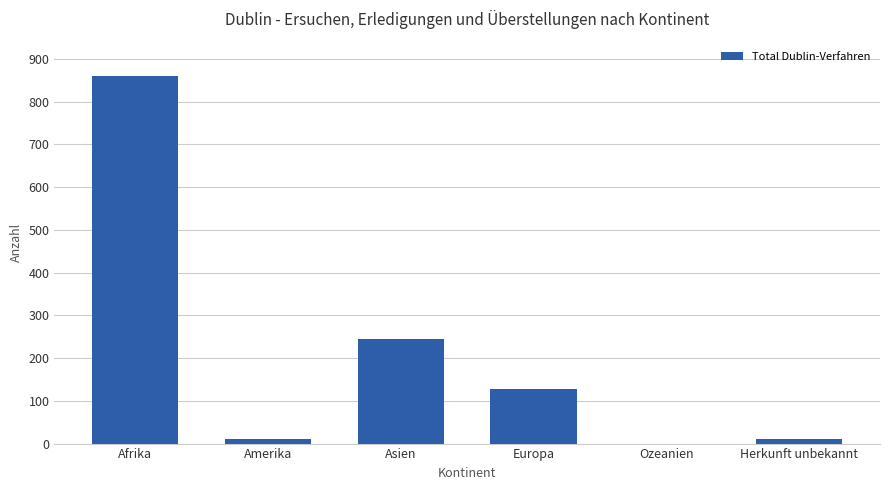

What value does the data have at Amerika, to the nearest 10?

10